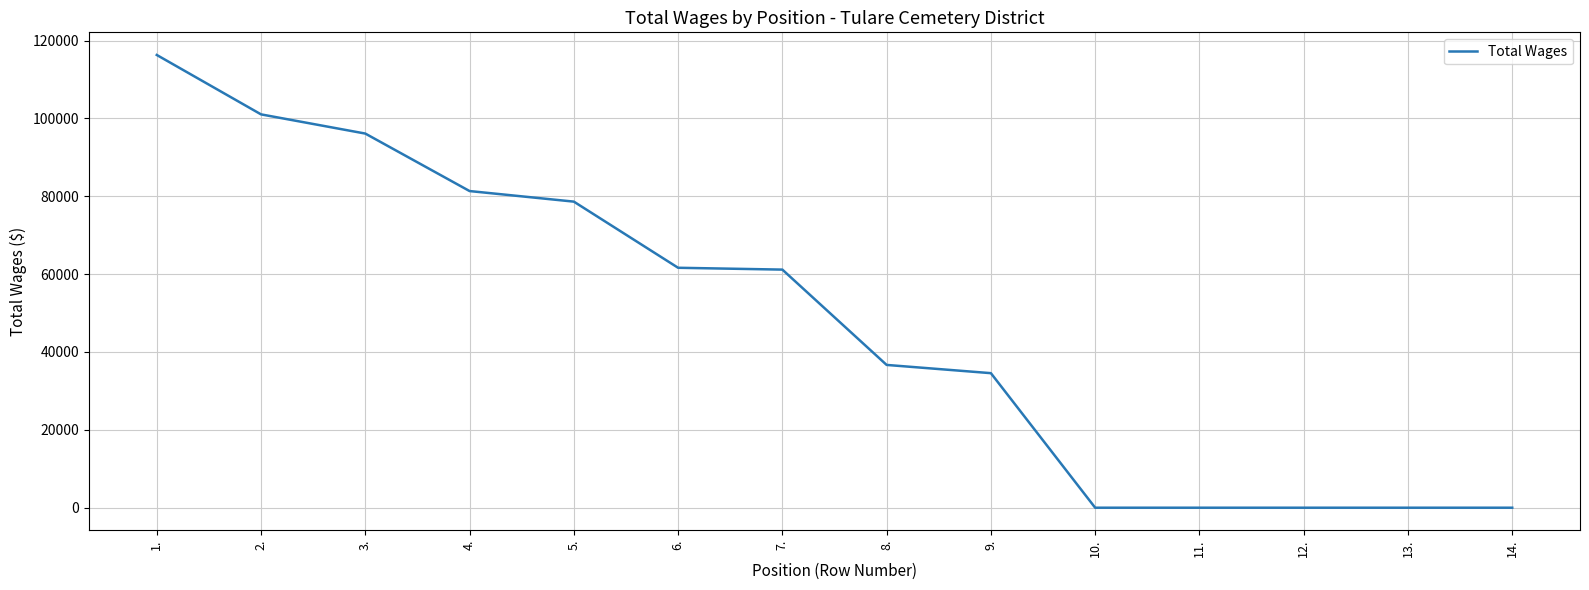

Is it true that the value at 10. is 0?

True